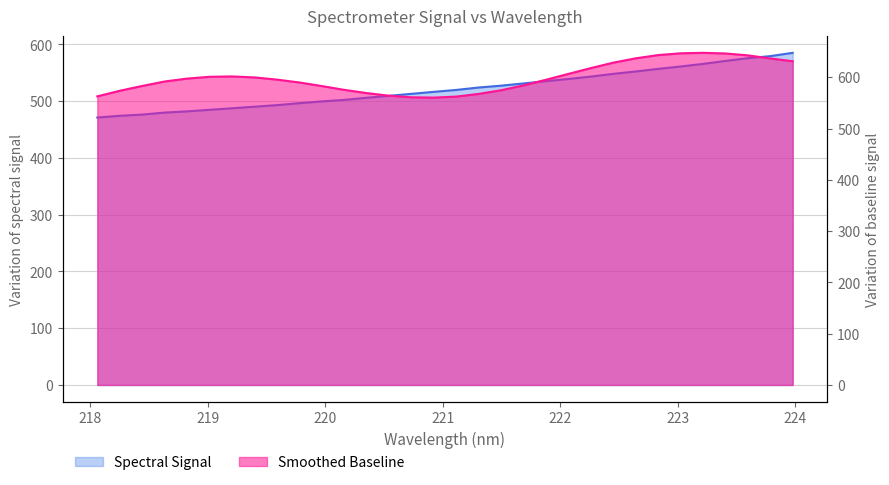

What value does the data have at 223.7895?

579.4